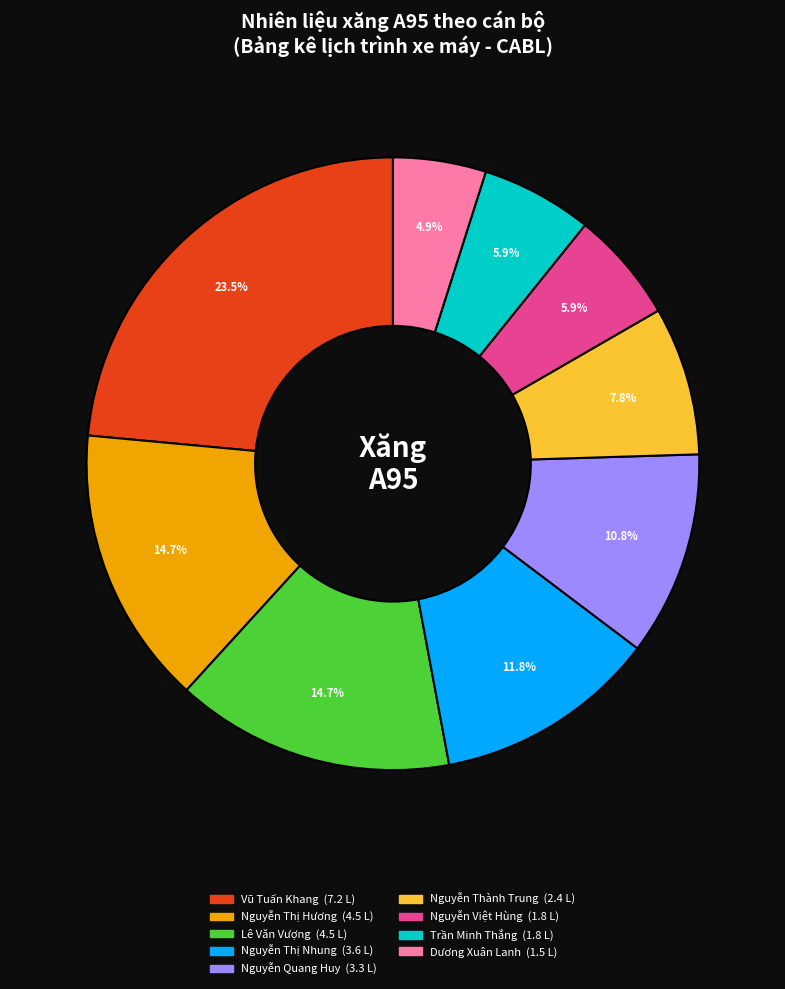

Is there a majority slice in this chart?

No